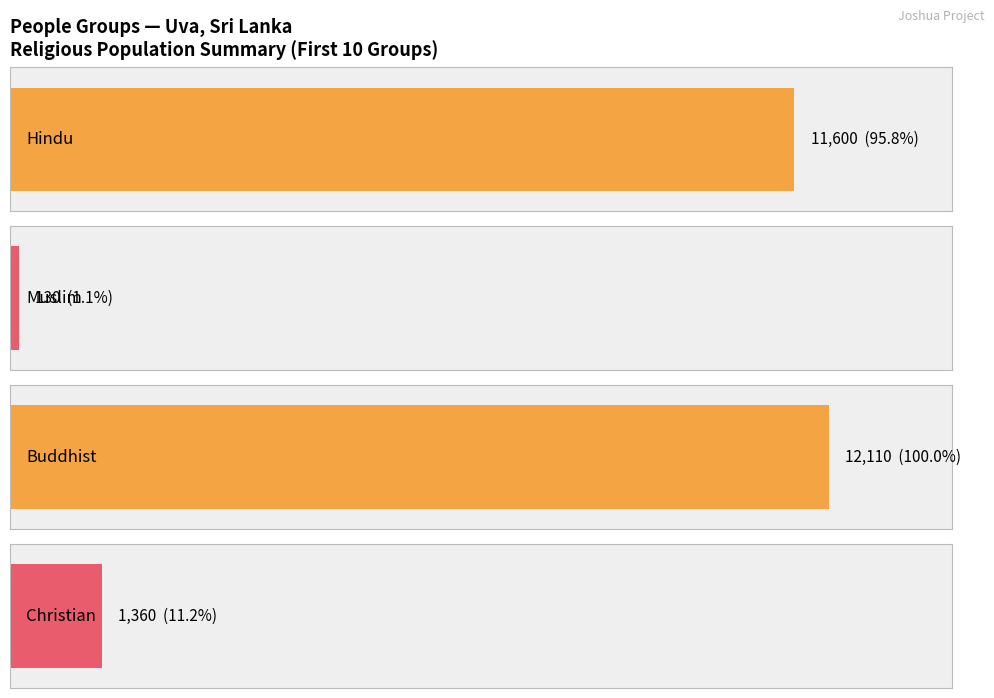

Are the bars horizontal?

Yes